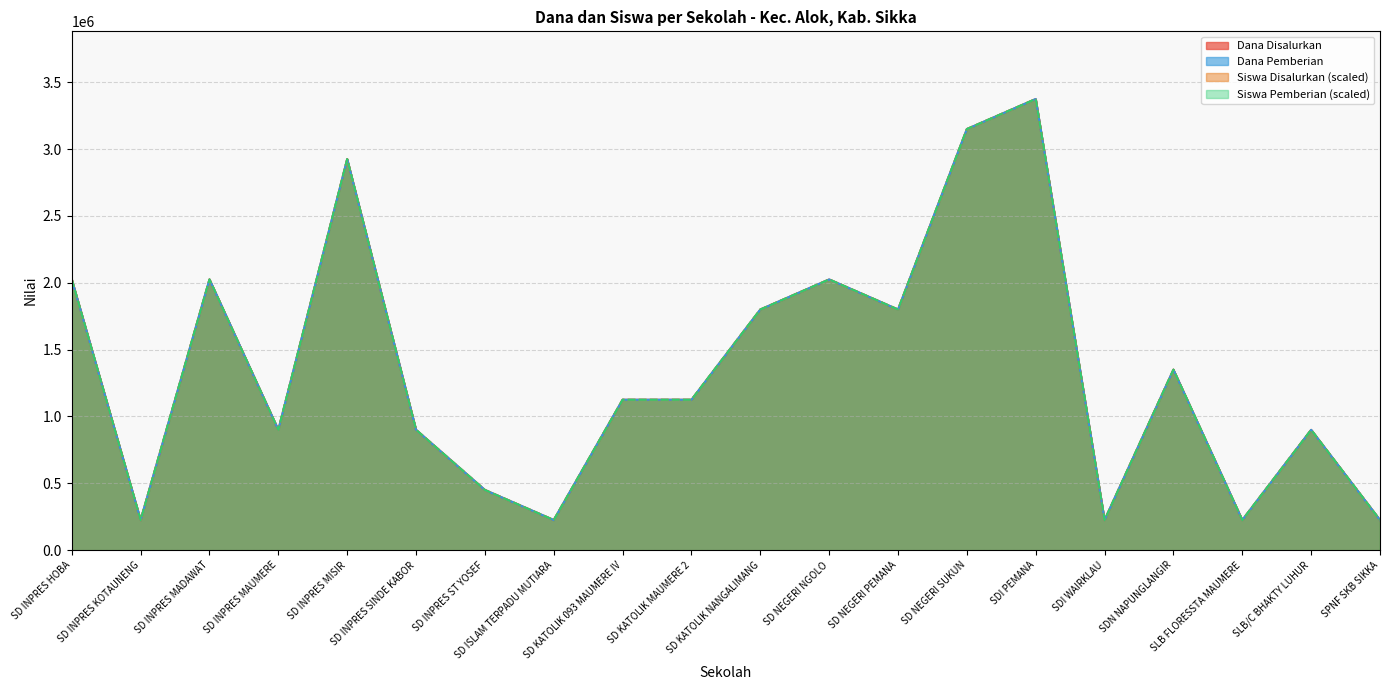

What is the difference between the maximum and minimum values in the Siswa Disalurkan series?

3150000